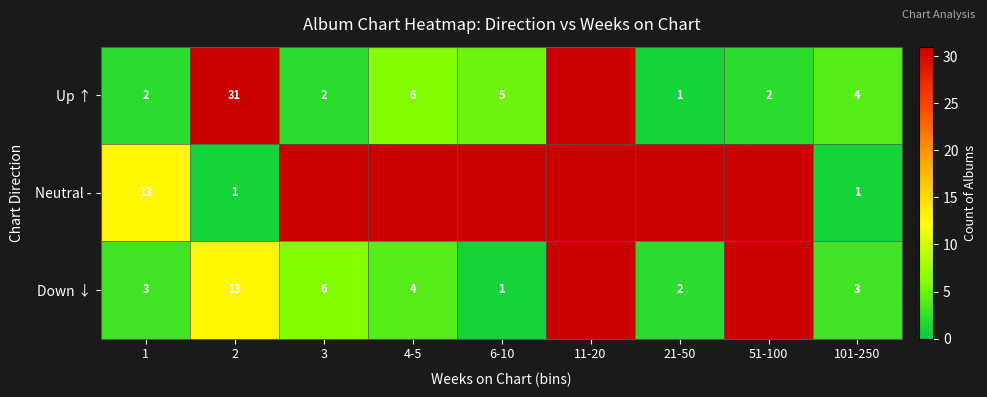

What is the spread (max minus min) of values at 101-250?

3